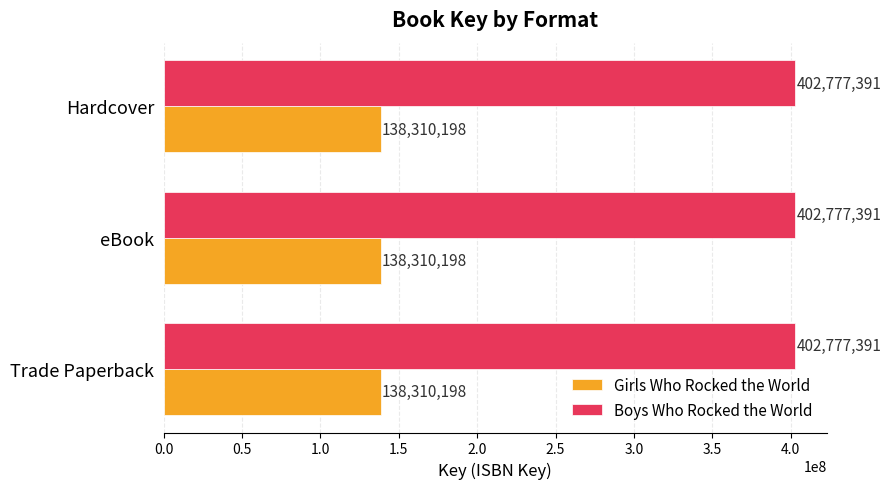

What is the lowest value of the Girls Who Rocked the World series?

138310198